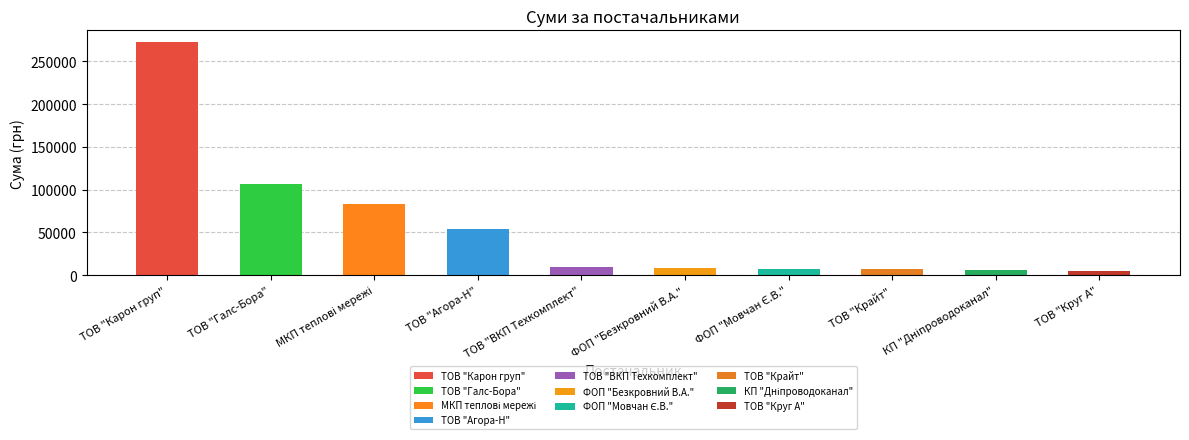

What is the change in value from ТОВ "Карон груп" to ТОВ "ВКП "Техкомплект"?

-263152.2